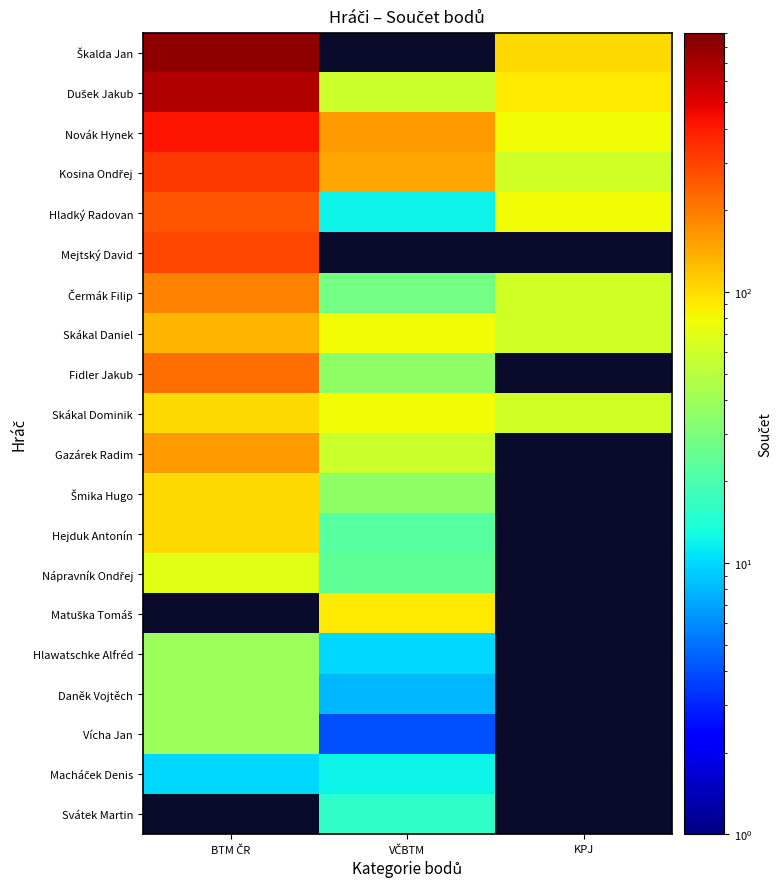

Is it true that Svátek Martin equals 16.0 at VČBTM?

True